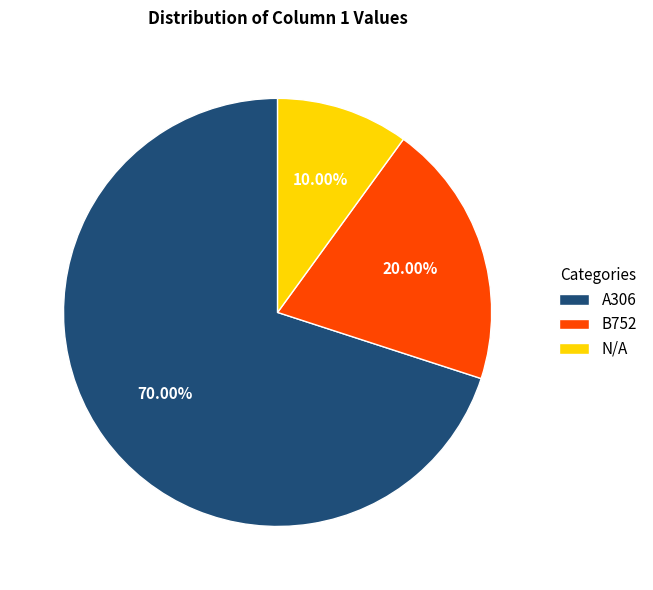

Which slice is the smallest?

N/A